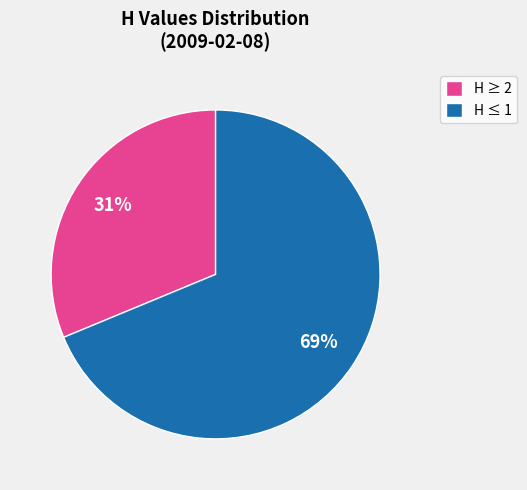

How many segments does this pie chart have?

2